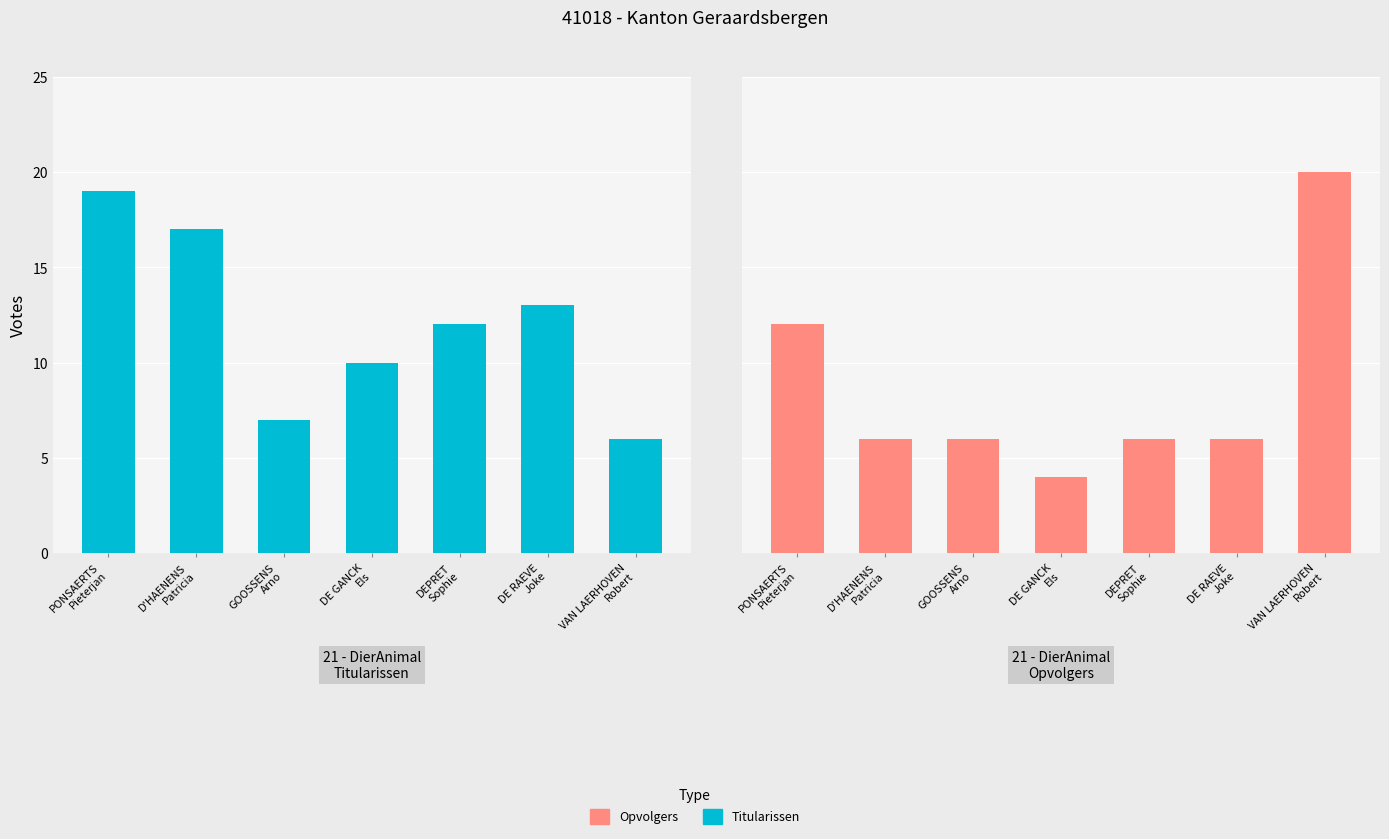

Reading right to left, list all the values displayed in this chart.

21 - DierAnimal Titularissen: VAN LAERHOVEN
Robert=6	DE RAEVE
Joke=13	DEPRET
Sophie=12	DE GANCK
Els=10	GOOSSENS
Arno=7	D'HAENENS
Patricia=17	PONSAERTS
Pieterjan=19
21 - DierAnimal Opvolgers: VAN LAERHOVEN
Robert=20	DE RAEVE
Joke=6	DEPRET
Sophie=6	DE GANCK
Els=4	GOOSSENS
Arno=6	D'HAENENS
Patricia=6	PONSAERTS
Pieterjan=12